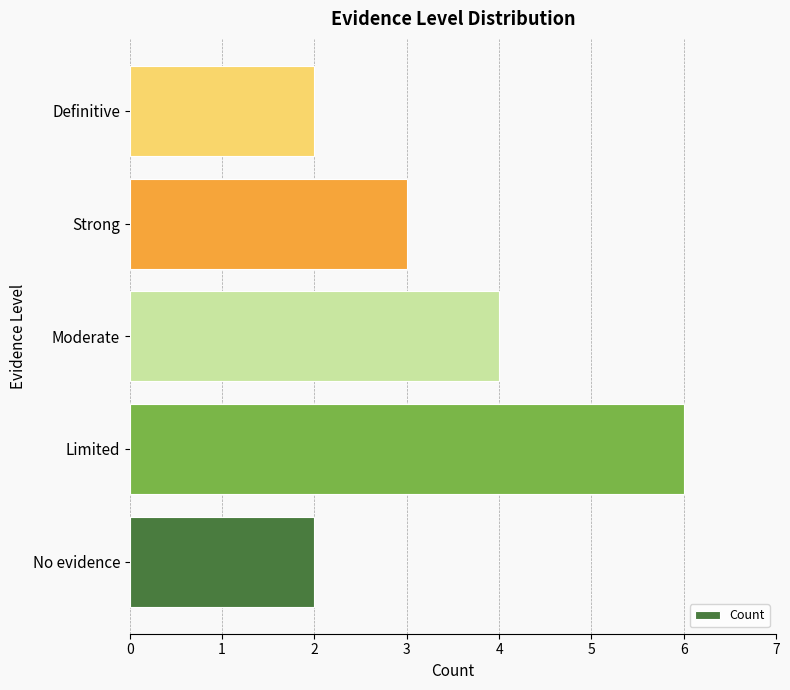

Reading bottom to top, what are all the values shown in this chart?

2	6	4	3	2